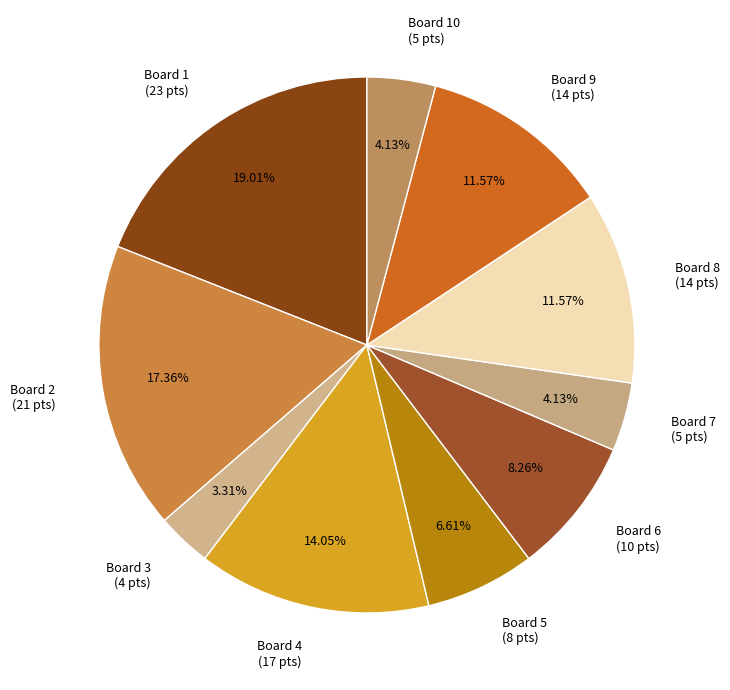

What is the smallest slice in the pie chart?

Board 3 (4 pts)